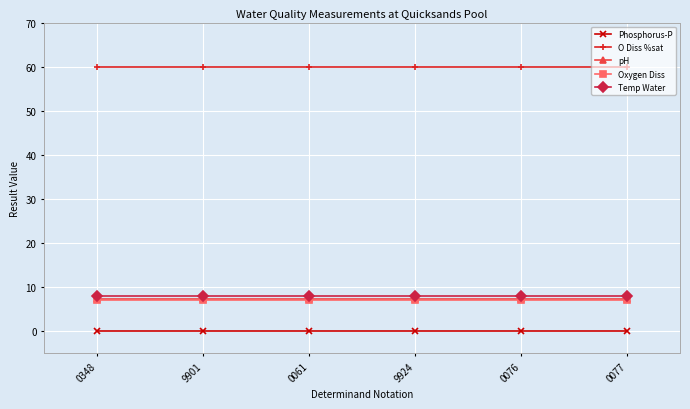

What is the minimum value for O Diss %sat?

60.0